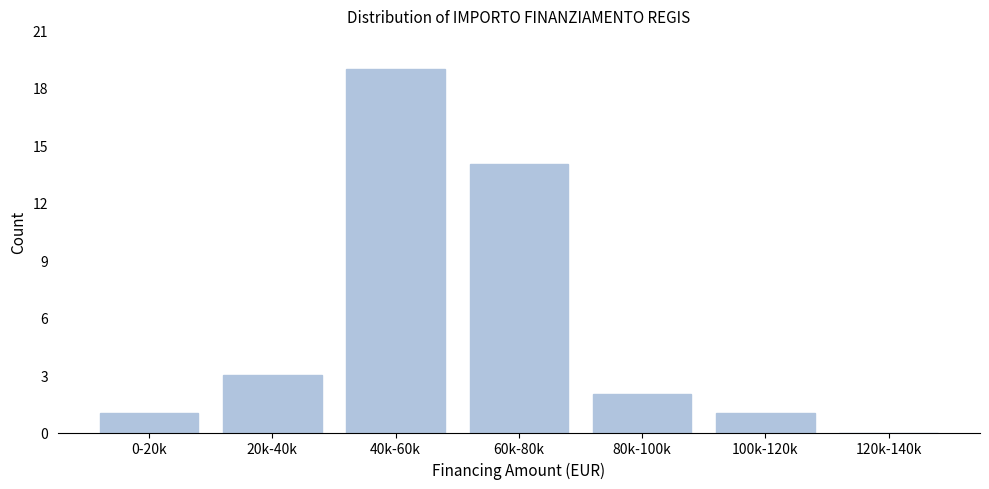

Reading left to right, list all the values displayed in this chart.

0-20k=1	20k-40k=3	40k-60k=19	60k-80k=14	80k-100k=2	100k-120k=1	120k-140k=0